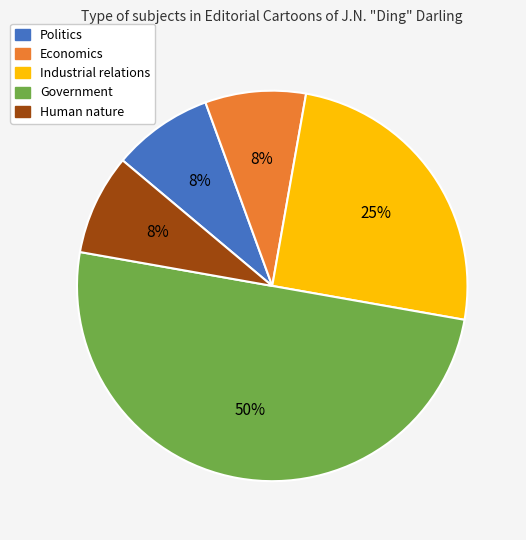

Do Politics and Economics together represent more than half of the pie?

No